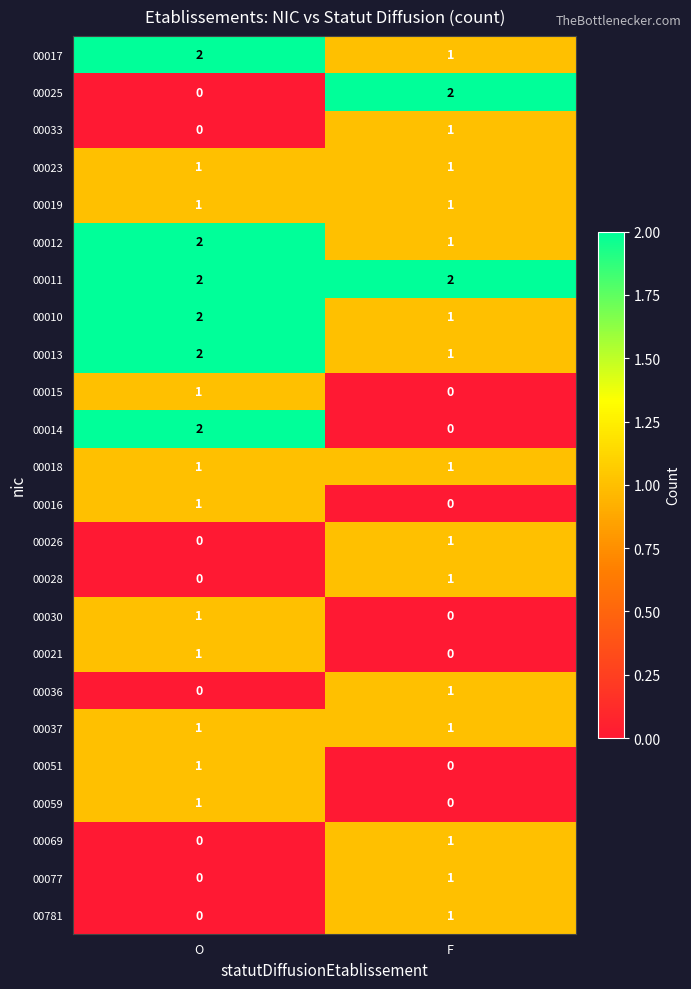

Which category has the lowest value in the 00010 series?

F